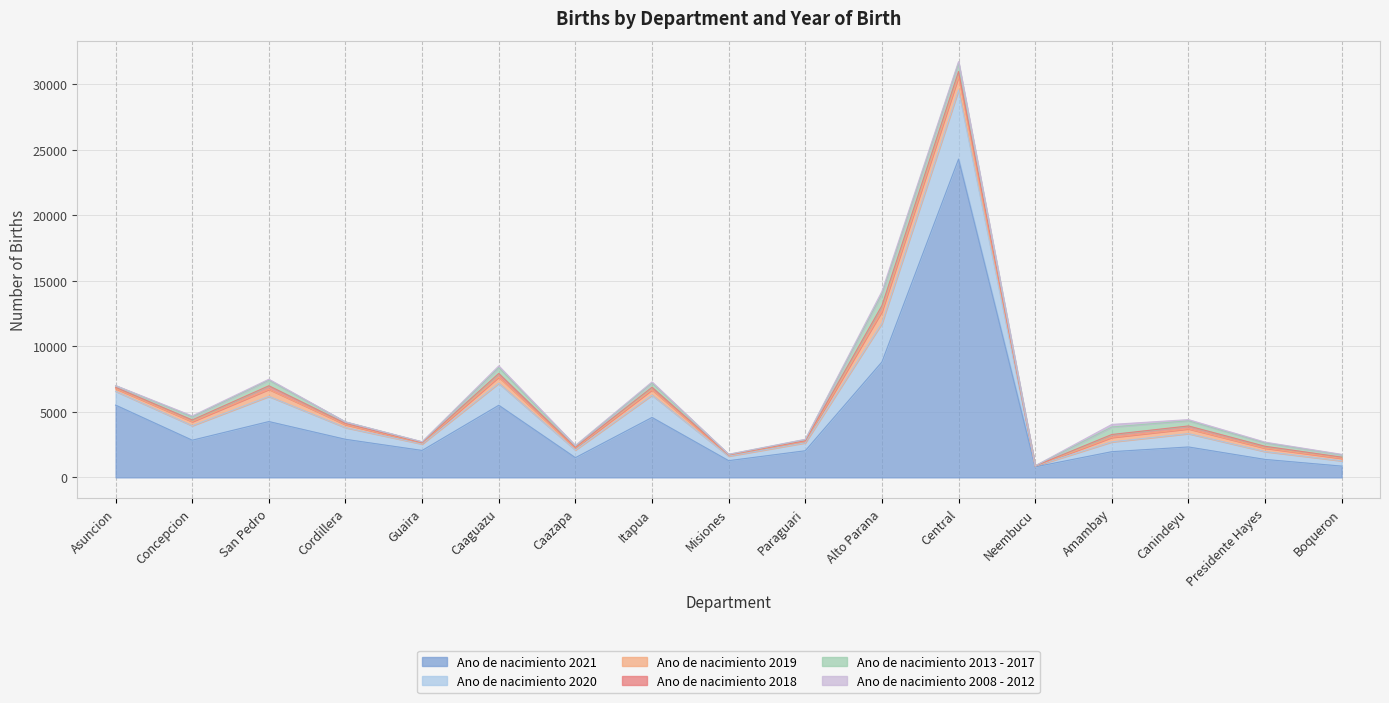

At which category does Ano de nacimiento 2021 reach its first local valley?

Concepcion